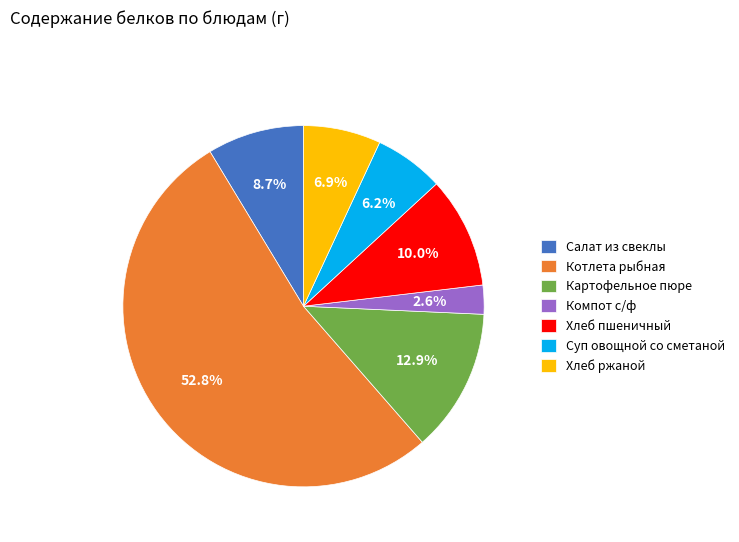

Is there a majority slice in this chart?

Yes